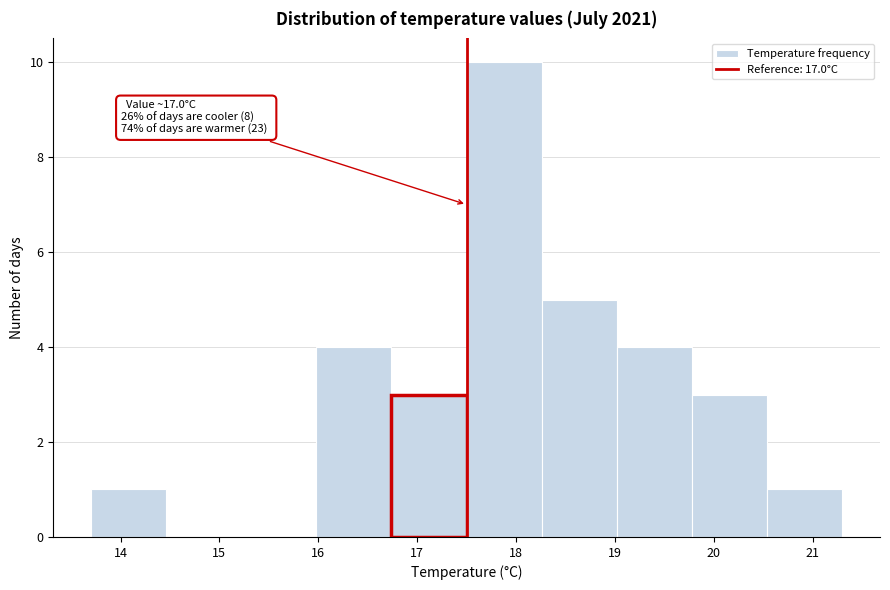

Over which range of the x-axis is the bar tallest?

17.50 to 18.26